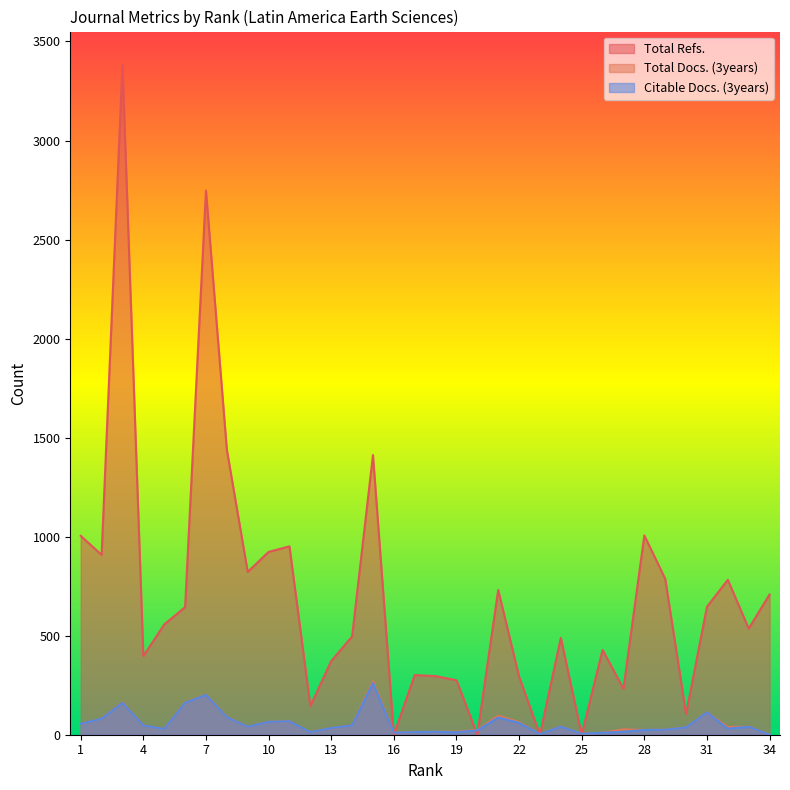

What is the average value of the Total Refs. series?

700